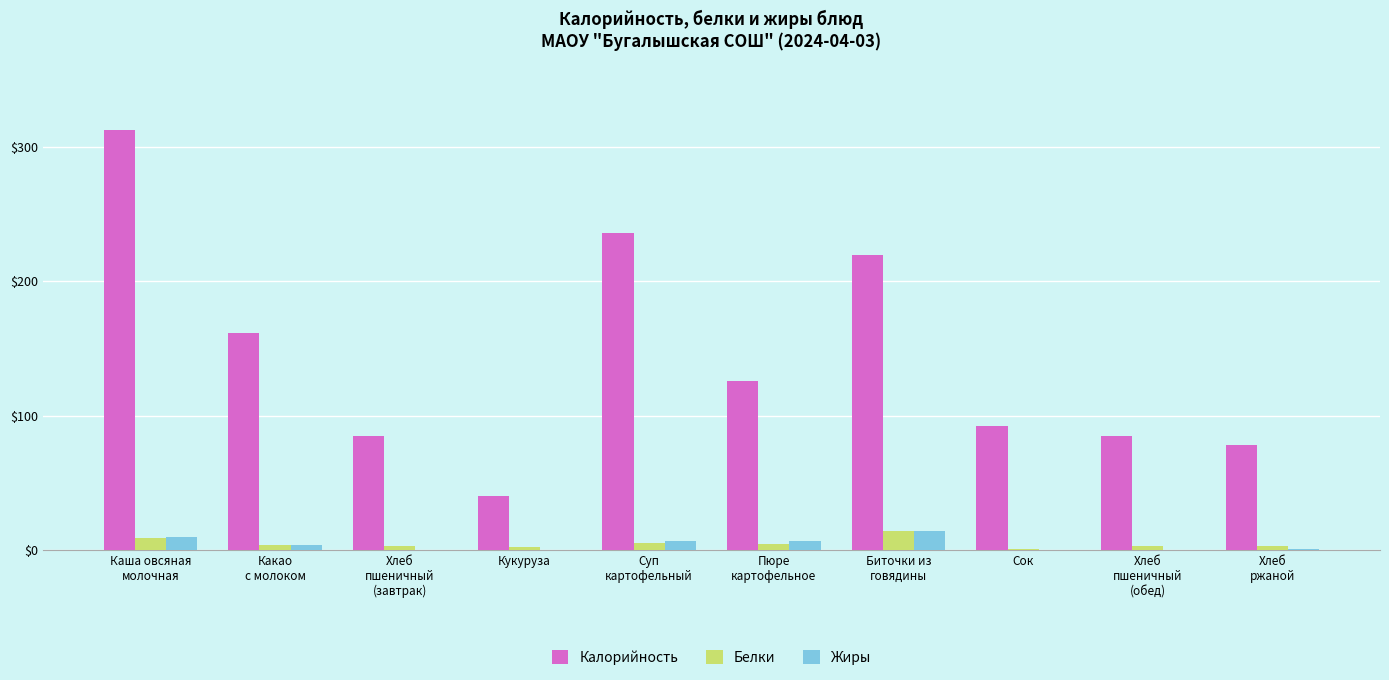

What is the sum of all Жиры values?

42.4